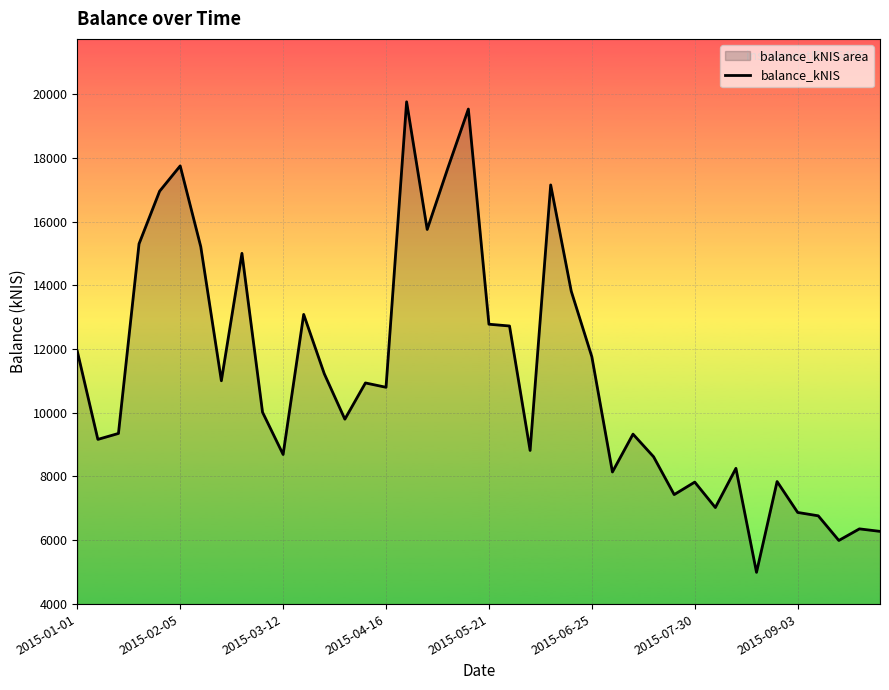

At which category does the chart reach its minimum across all series?

33